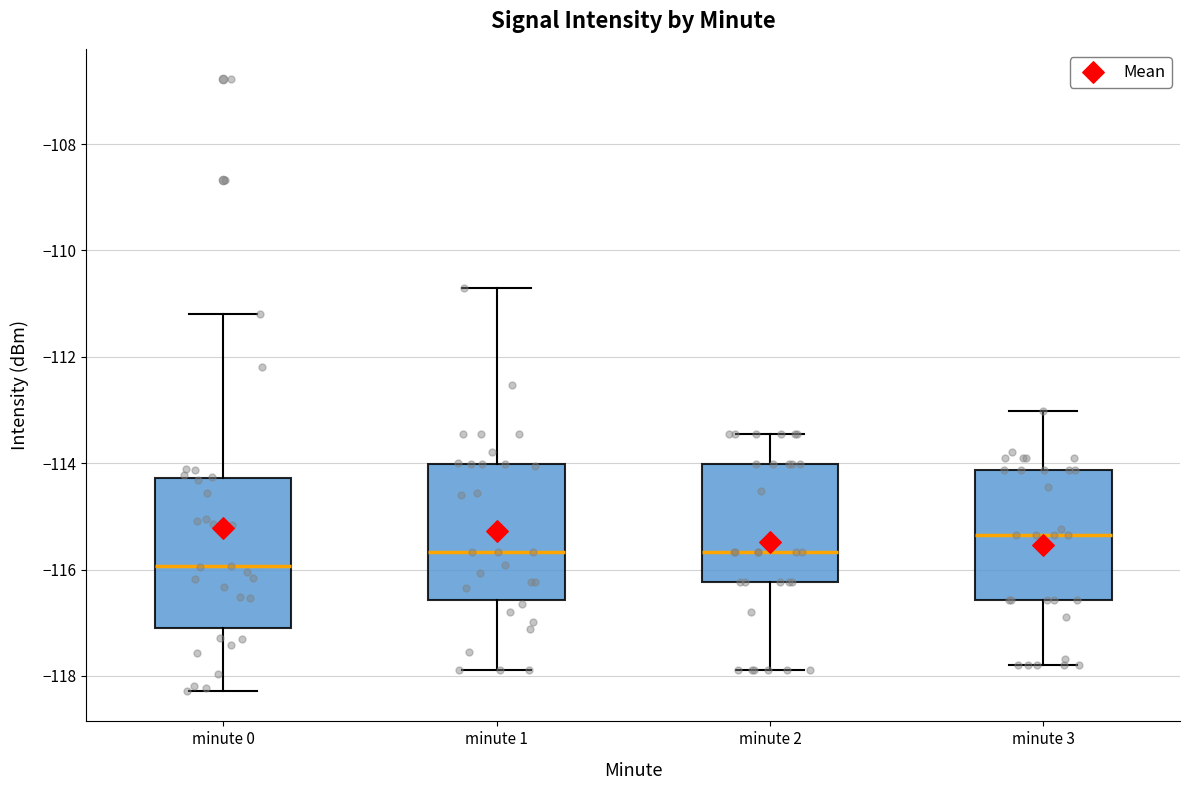

Reading left to right, read every box against the y-axis: the position of its median line, the range the box covers, and the ends of its whiskers. The values are not printed on the chart, so give them approximately, as read against the axis.

minute 0: median -116.0, box -117.0 to -114.2, whiskers -118.2 to -111.2
minute 1: median -115.6, box -116.6 to -114.0, whiskers -117.8 to -110.8
minute 2: median -115.6, box -116.2 to -114.0, whiskers -117.8 to -113.4
minute 3: median -115.4, box -116.6 to -114.2, whiskers -117.8 to -113.0